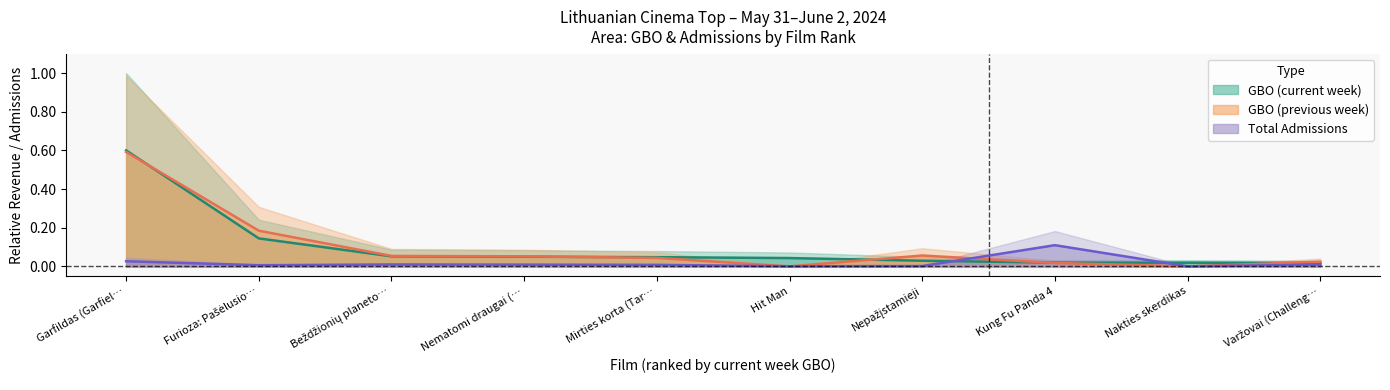

True or false: gbo has more than 2 interior local peaks.

False